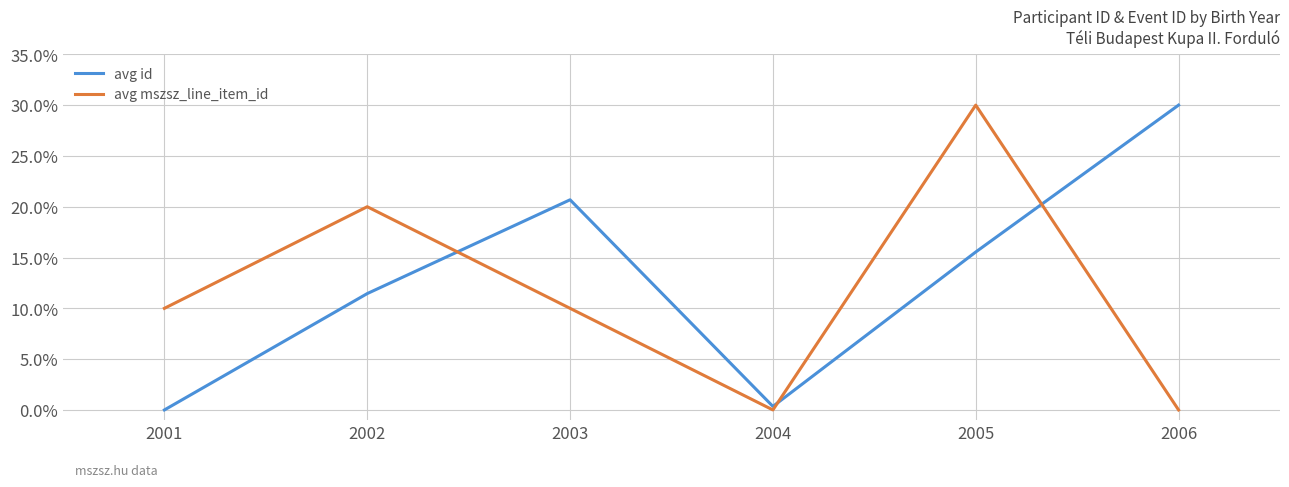

Reading left to right, transcribe all the data shown in this chart.

avg id: 2001=0.0	2002=11.5	2003=20.7	2004=0.3	2005=15.5	2006=30.0
avg mszsz_line_item_id: 2001=10.0	2002=20.0	2003=10.0	2004=0.0	2005=30.0	2006=0.0